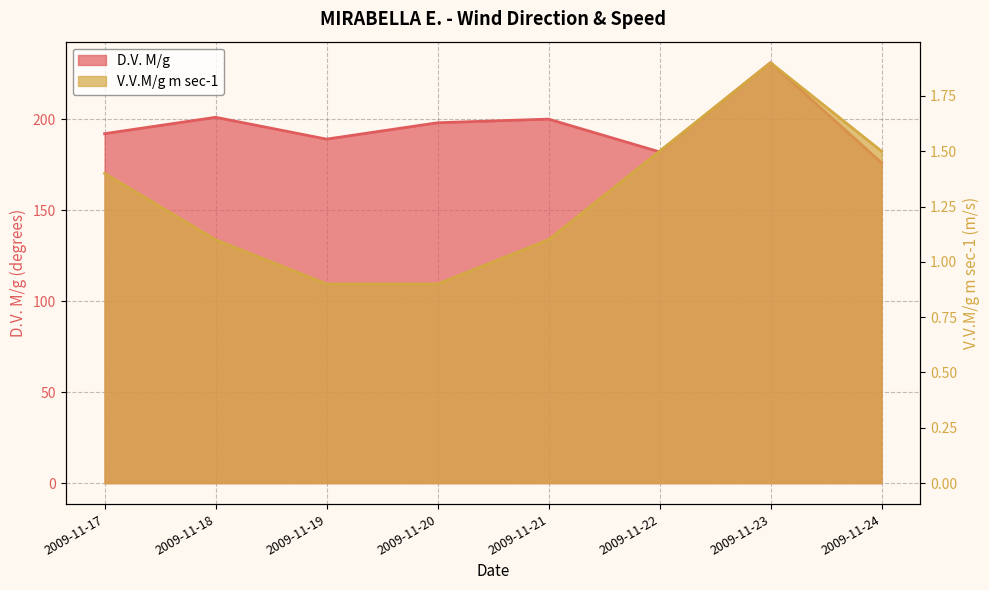

Reading left to right, transcribe all the data shown in this chart.

D.V. M/g: 192.0	201.0	189.0	198.0	200.0	182.0	231.0	176.0
V.V.M/g m sec-1: 1.4	1.1	0.9	0.9	1.1	1.5	1.9	1.5